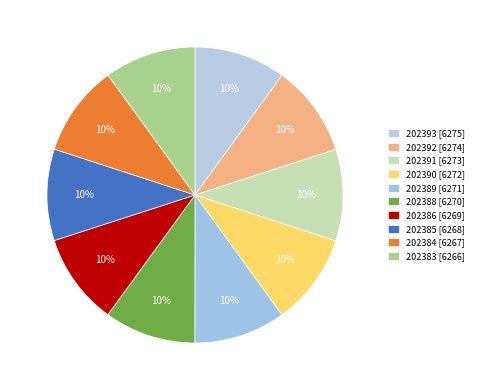

Do 202389 and 202386 together represent more than half of the pie?

No